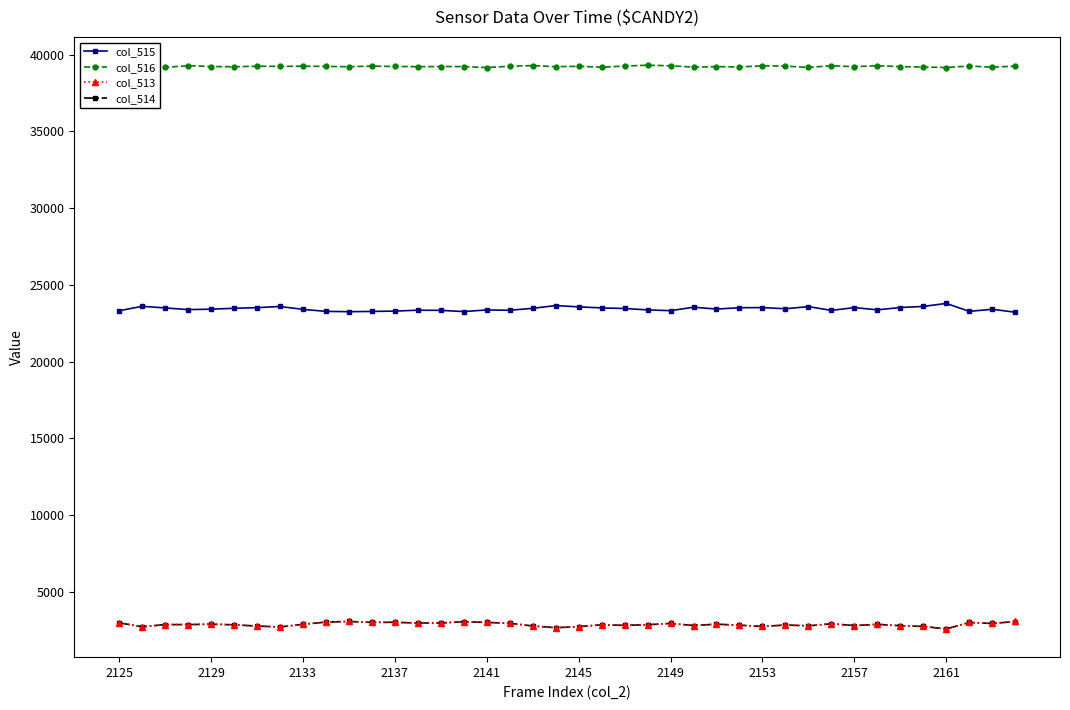

What is the value of the col_516 point at the 35th from the left?

39210